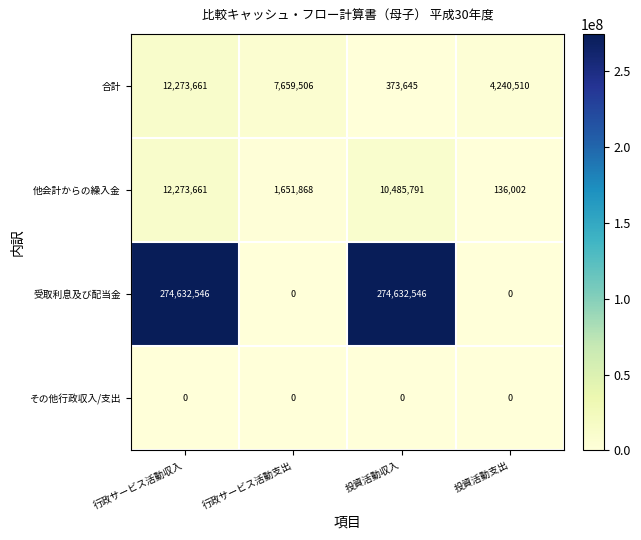

What is the difference between the second highest and minimum values in the 合計 series?

7285861